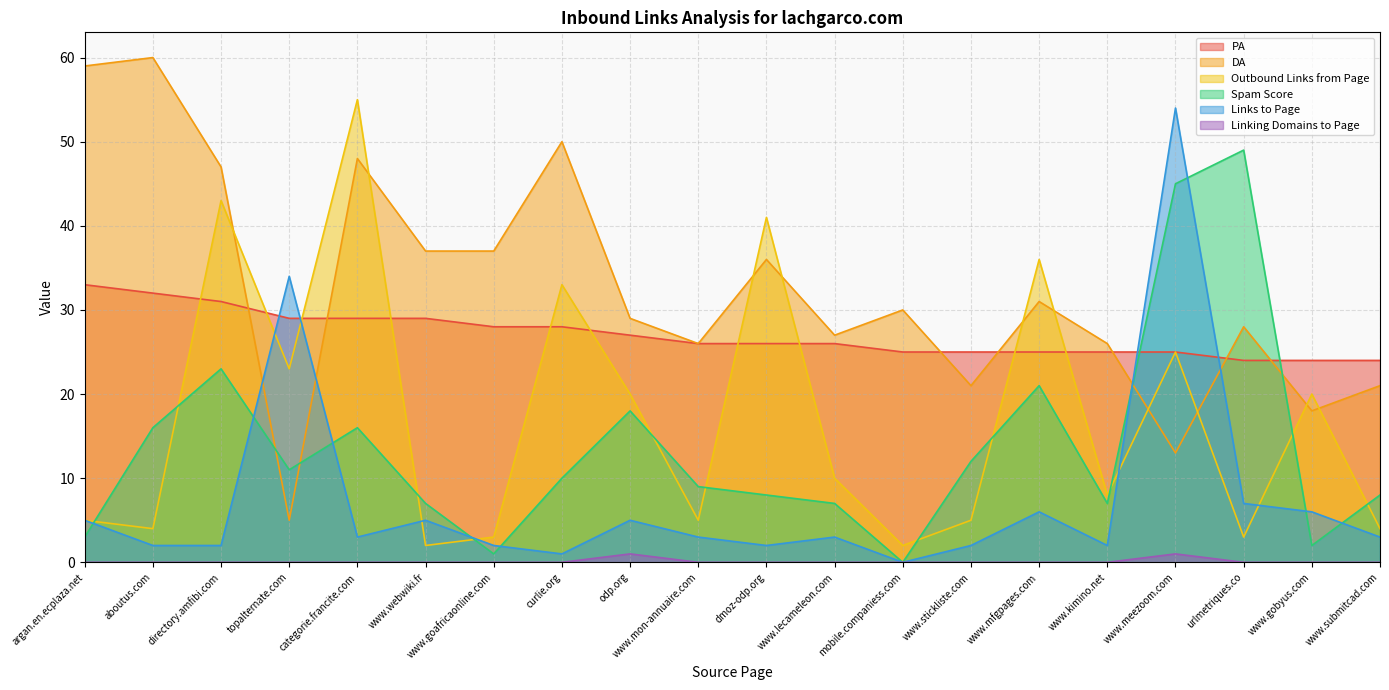

Count the number of data series in this chart.

6